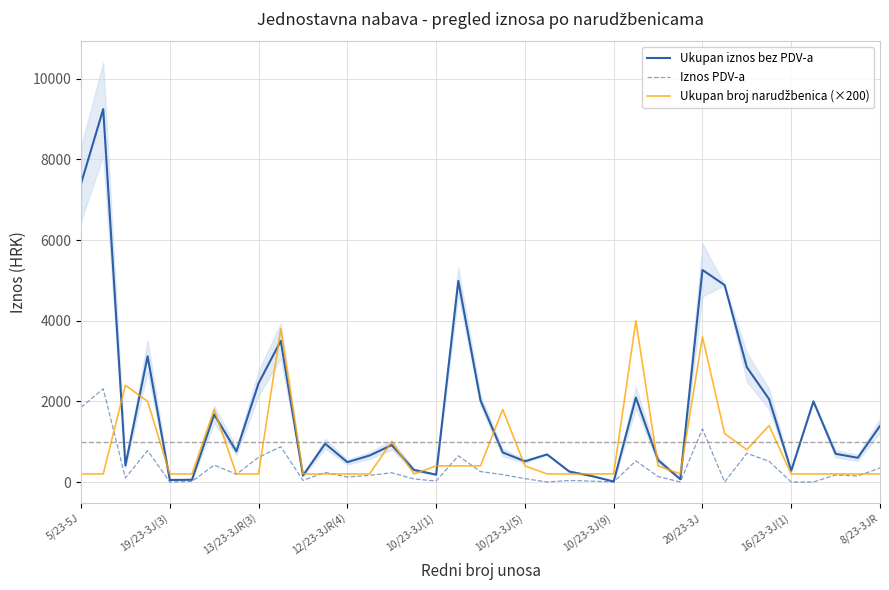

Which has a higher value, 21 or 32?

21